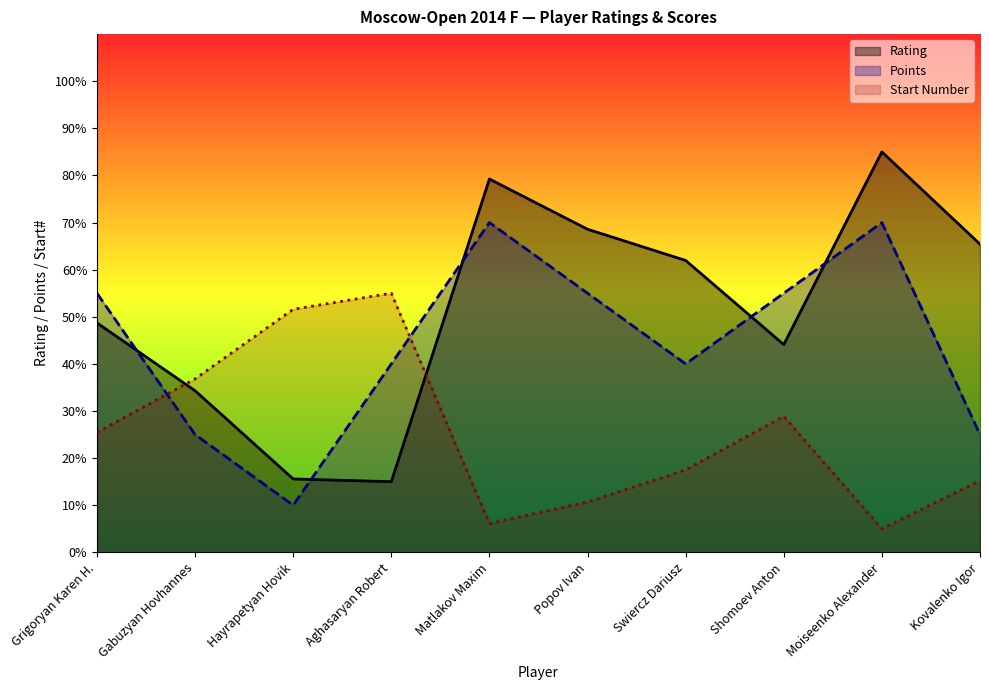

Reading left to right, transcribe all the data shown in this chart.

Rating: Grigoryan Karen H.=48.7	Gabuzyan Hovhannes=34.3	Hayrapetyan Hovik=15.6	Aghasaryan Robert=15.0	Matlakov Maxim=79.2	Popov Ivan=68.6	Swiercz Dariusz=62.0	Shomoev Anton=44.1	Moiseenko Alexander=85.0	Kovalenko Igor=65.4
Points: Grigoryan Karen H.=55.0	Gabuzyan Hovhannes=25.0	Hayrapetyan Hovik=10.0	Aghasaryan Robert=40.0	Matlakov Maxim=70.0	Popov Ivan=55.0	Swiercz Dariusz=40.0	Shomoev Anton=55.0	Moiseenko Alexander=70.0	Kovalenko Igor=25.0
Start Number: Grigoryan Karen H.=25.5	Gabuzyan Hovhannes=36.8	Hayrapetyan Hovik=51.6	Aghasaryan Robert=55.0	Matlakov Maxim=6.1	Popov Ivan=10.7	Swiercz Dariusz=17.5	Shomoev Anton=28.9	Moiseenko Alexander=5.0	Kovalenko Igor=15.2